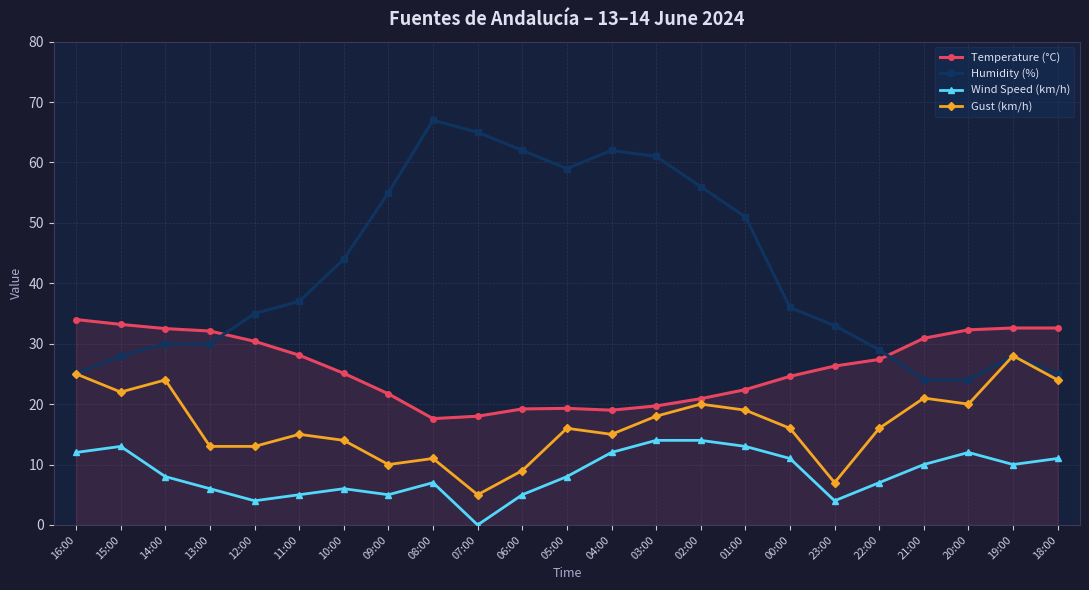

True or false: Gust (km/h) and Wind Speed (km/h) intersect in this chart.

False